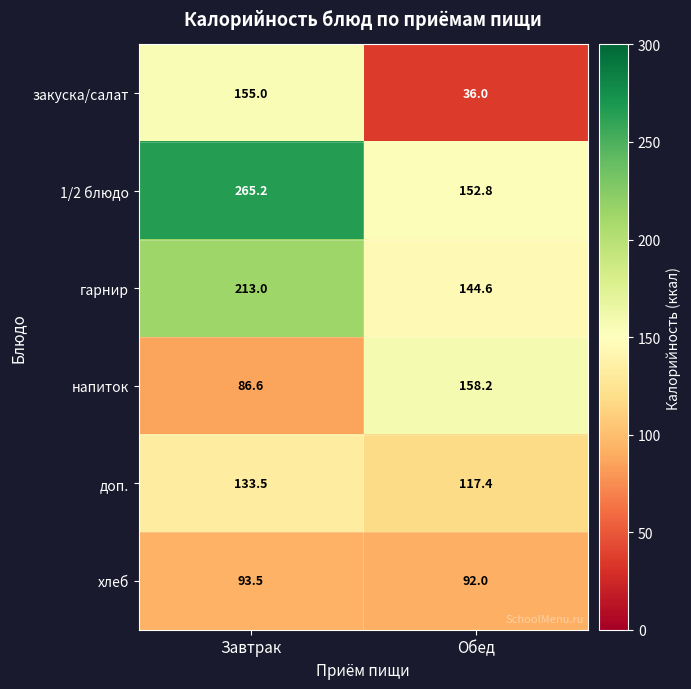

Is it true that 1/2 блюдо equals 90.2 at Обед?

False